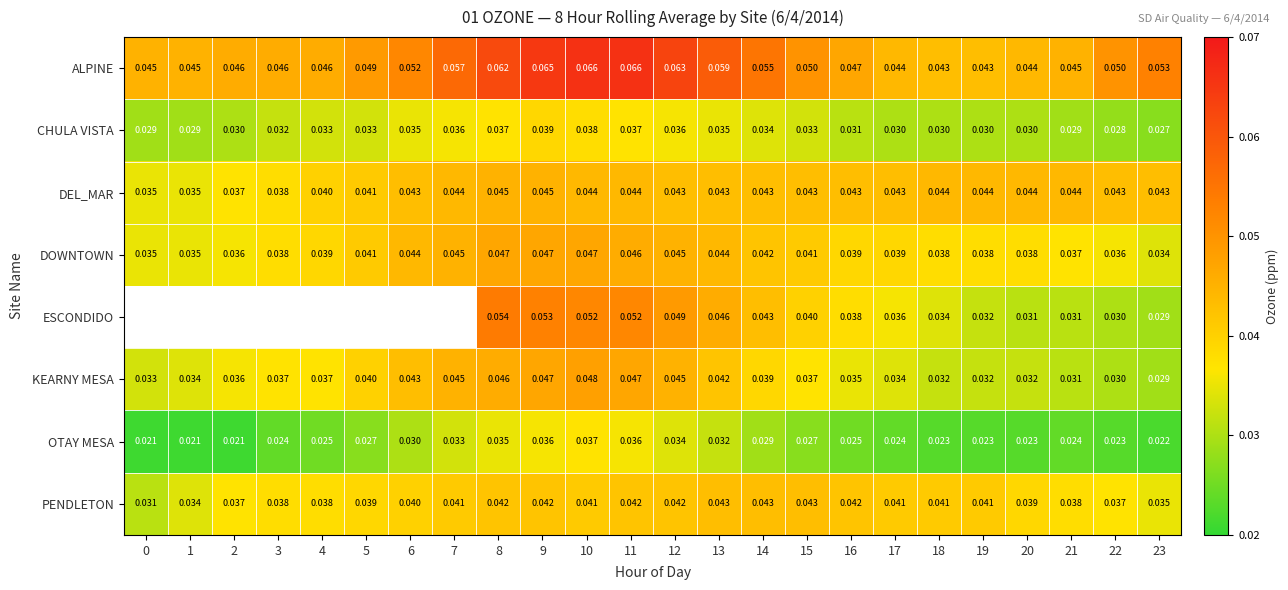

What is the total value across all series at 14?

0.3